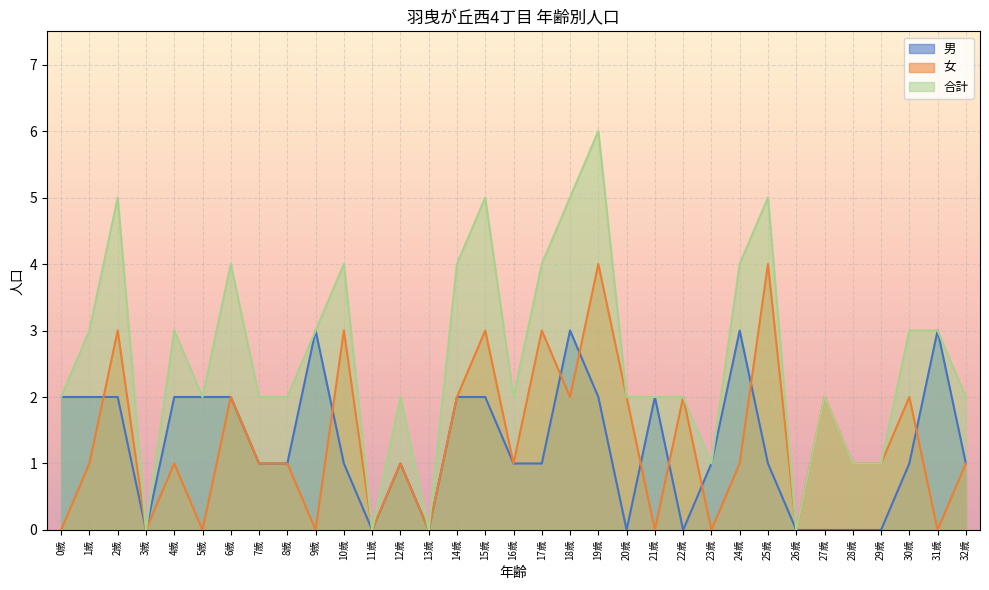

Which category has the highest value across all series?

19歳